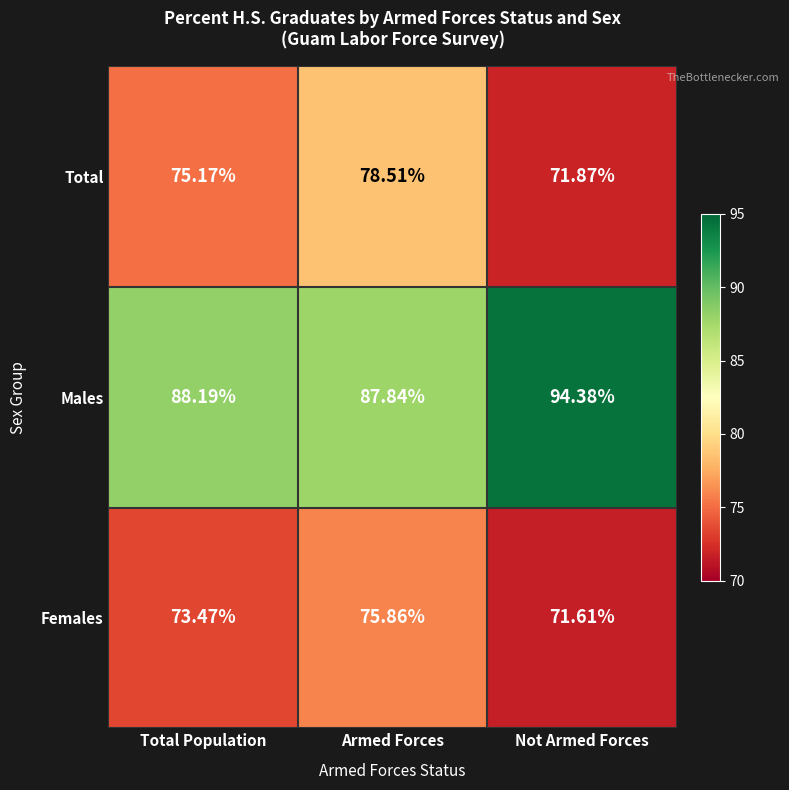

At how many categories does at least one series exceed 80?

3